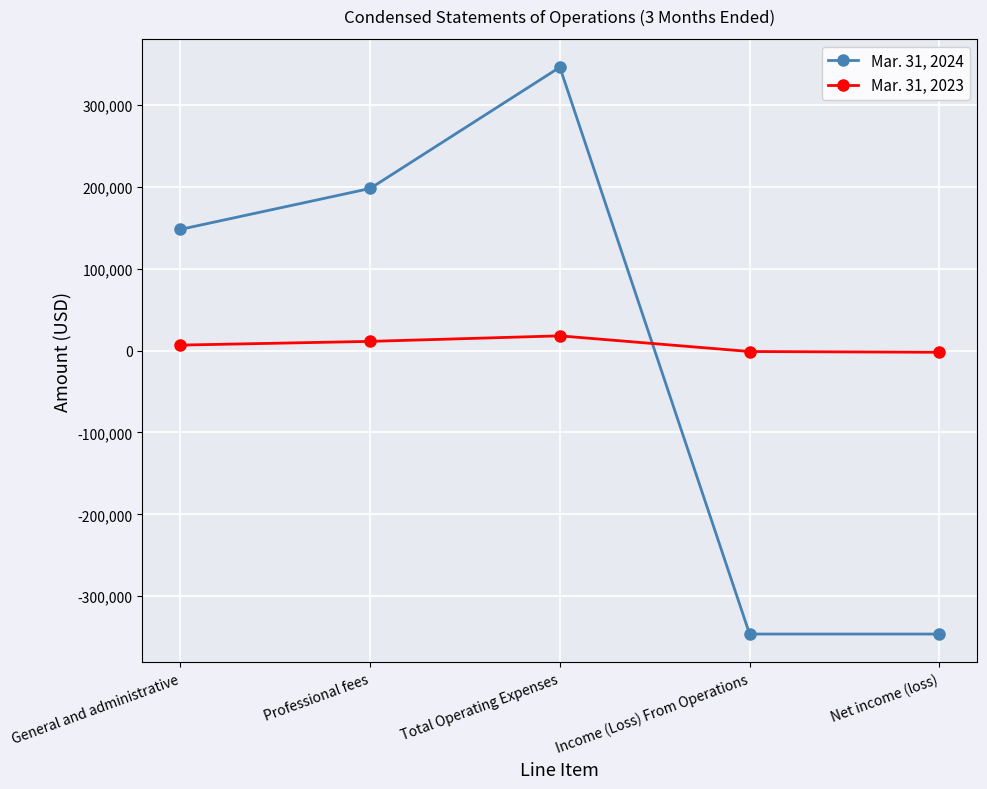

In Mar. 31, 2023, how many points are higher than both neighbors (excluding endpoints)?

1